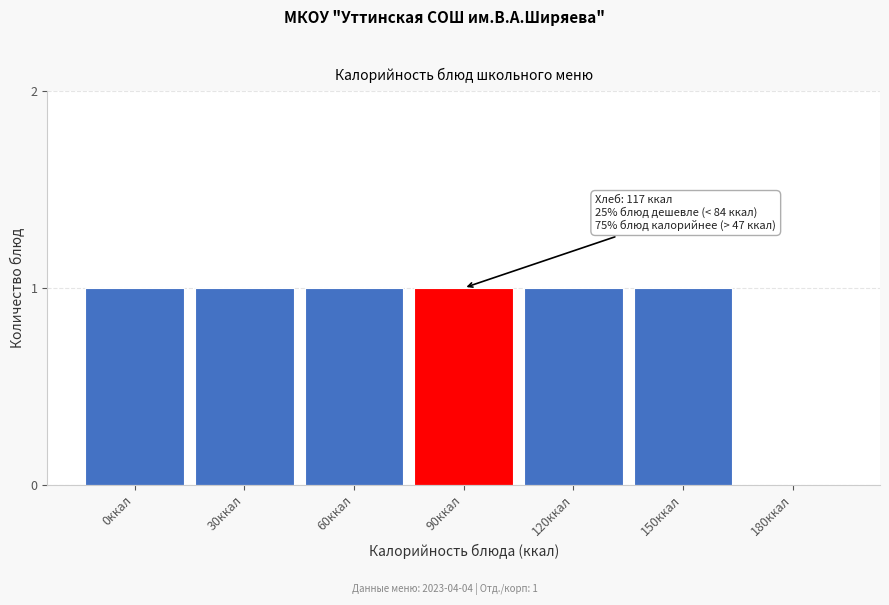

Reading left to right, extract all data points from this chart.

0ккал=1	30ккал=1	60ккал=1	90ккал=1	120ккал=1	150ккал=1	180ккал=0